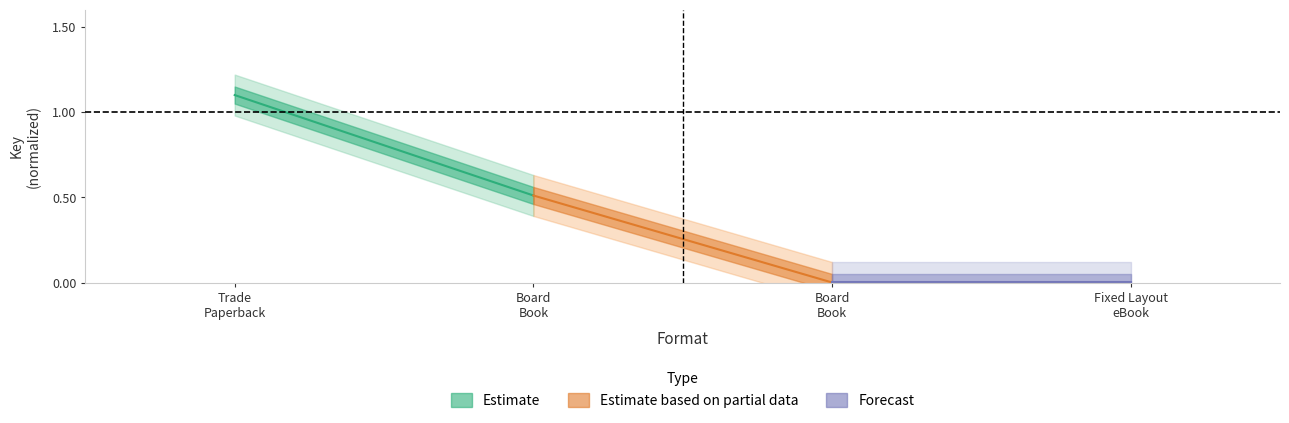

Is it true that Forecast equals 0.0 at Fixed Layout eBook?

False